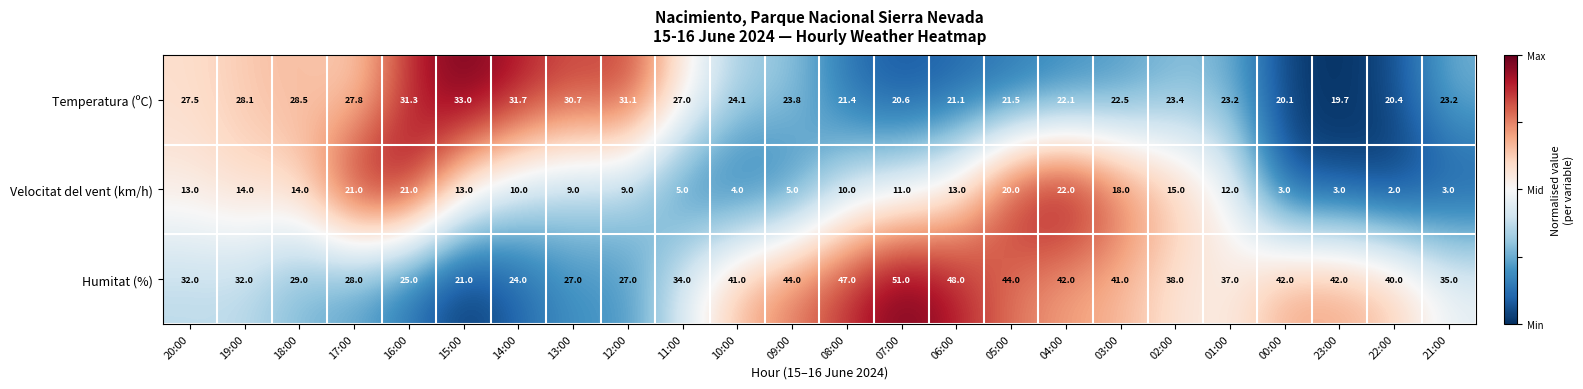

What is the difference between the second highest and minimum values in the Temperatura (ºC) series?

12.0